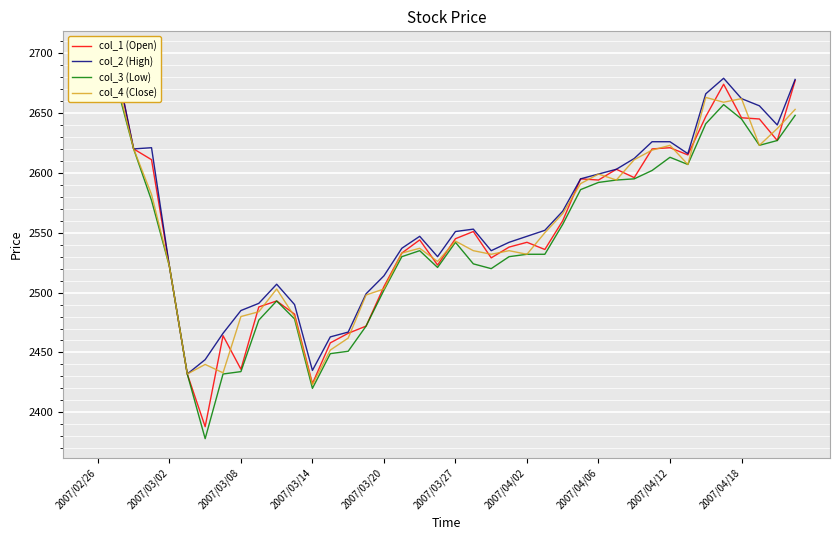

Between 22 and 34, which series saw the biggest shift?

col_2 (High)